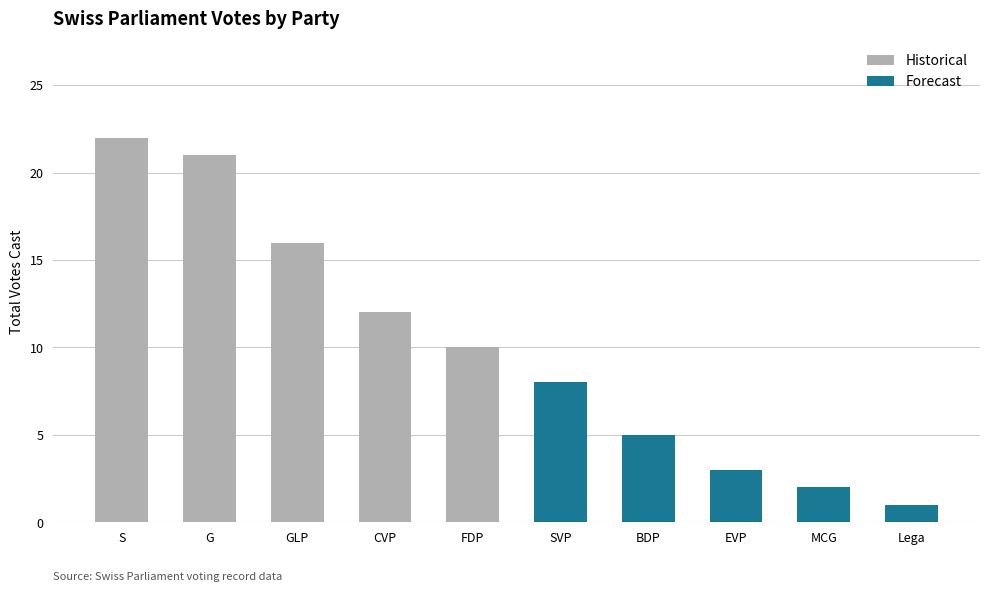

Is it true that the value at FDP is 10?

True